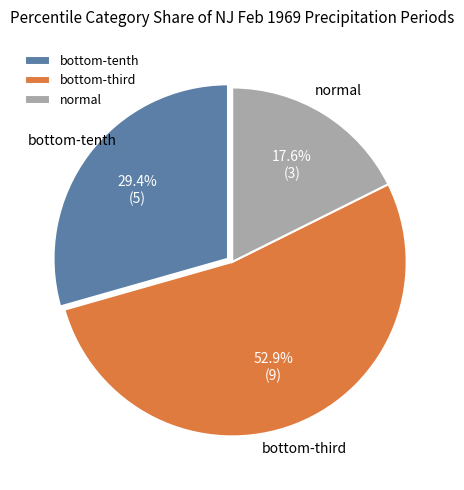

How much of the chart is everything except normal?

82.4%